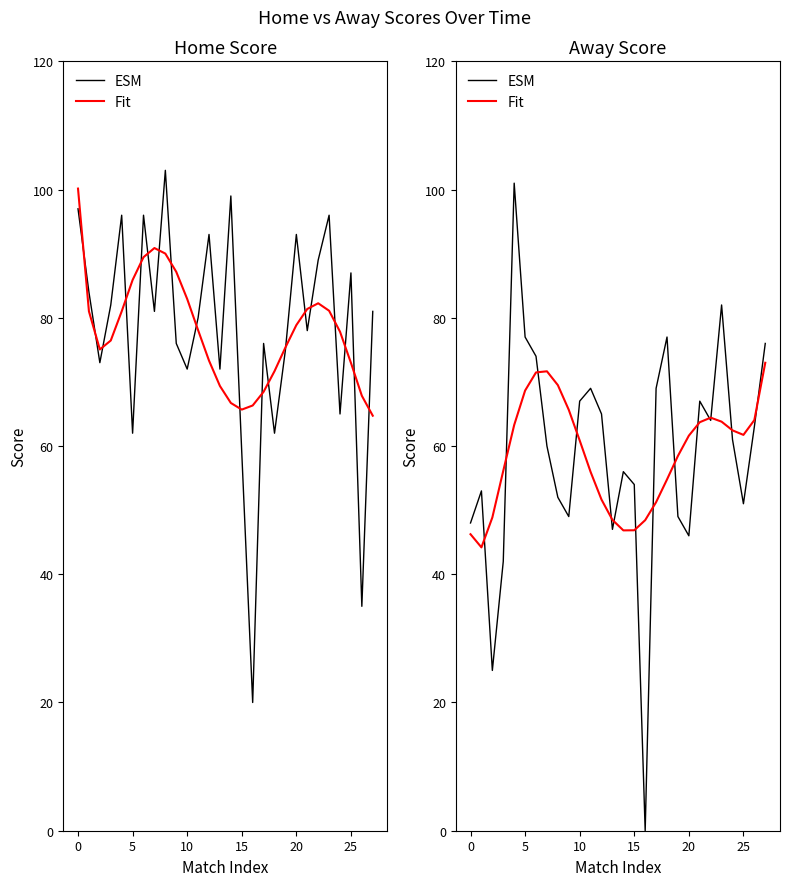

After their last crossing, which series has the higher values: ESM or Fit?

ESM